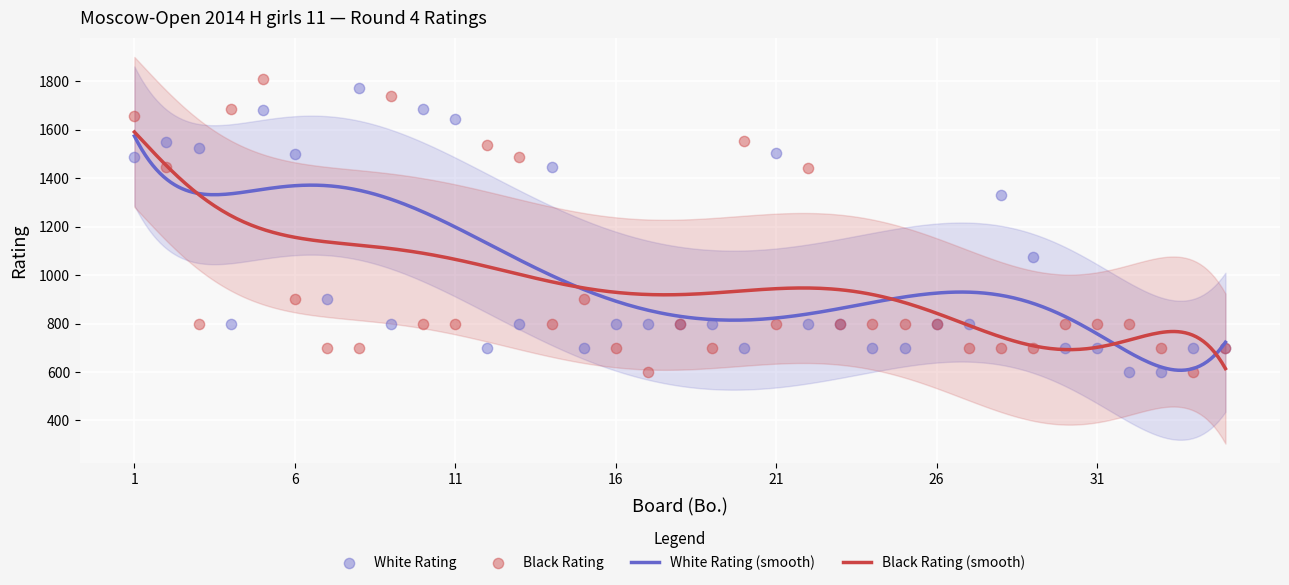

At how many categories does at least one series exceed 1072?

18